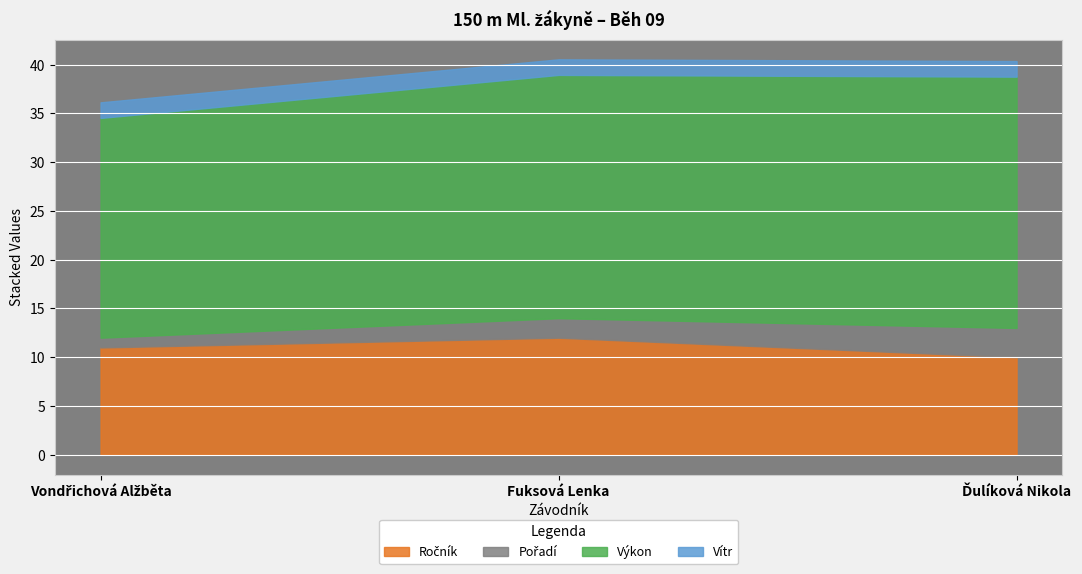

At which label does Výkon reach its minimum?

Vondřichová Alžběta